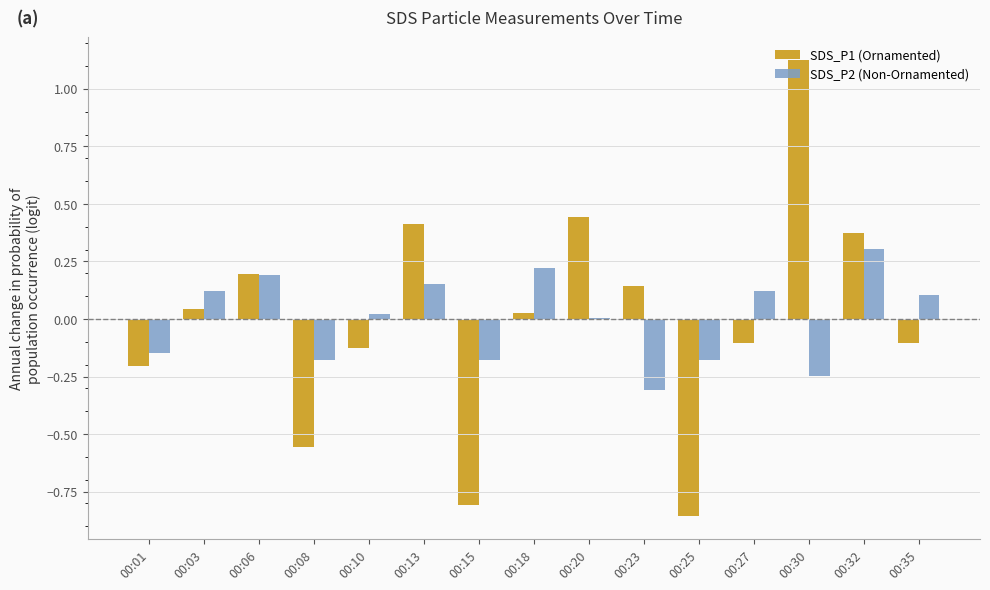

Which category has the highest value across all series?

00:30